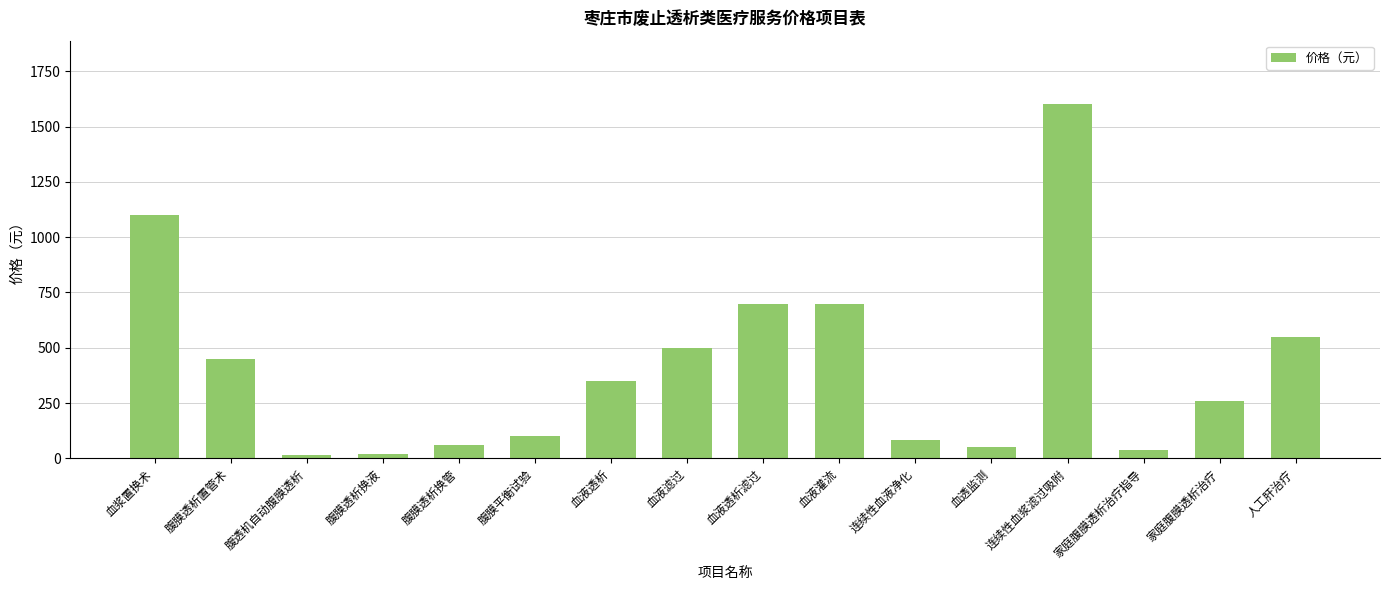

What is the sum of the values at 人工肝治疗 and 腹膜透析换管?

610